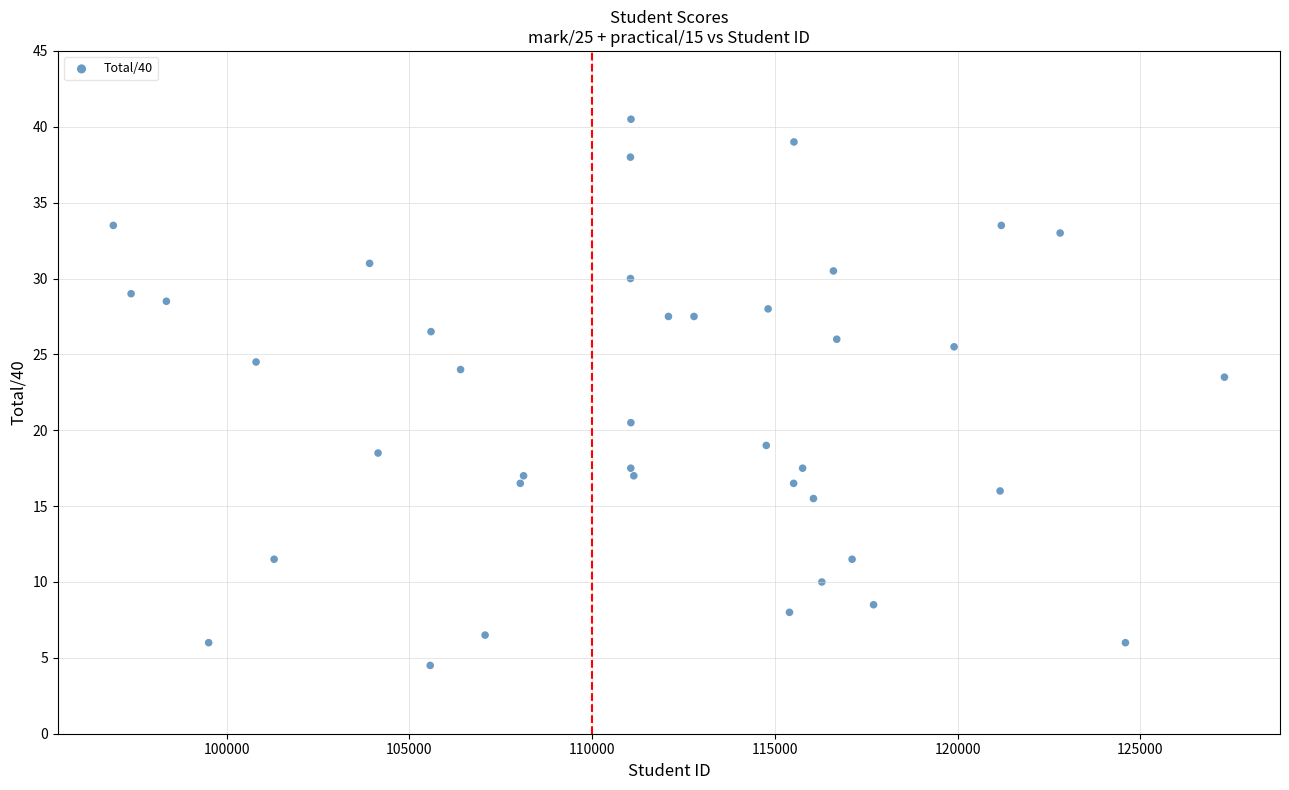

What is the range of X values (max minus min)?

30408.0